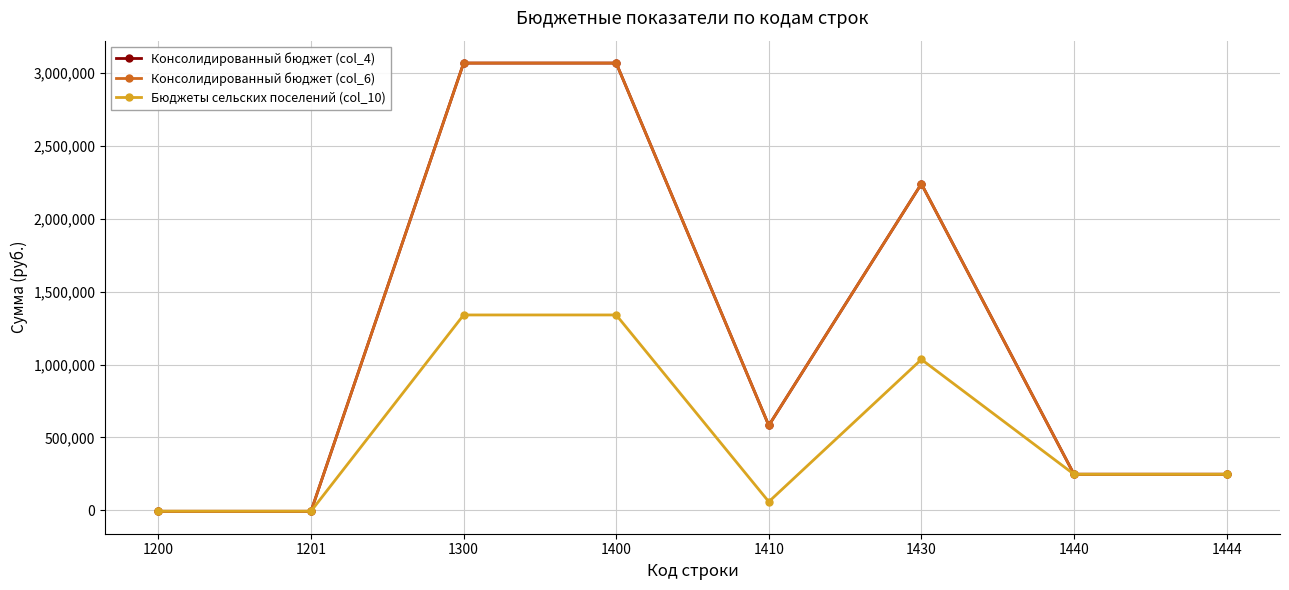

Between 1300 and 1430, which is larger?

1300